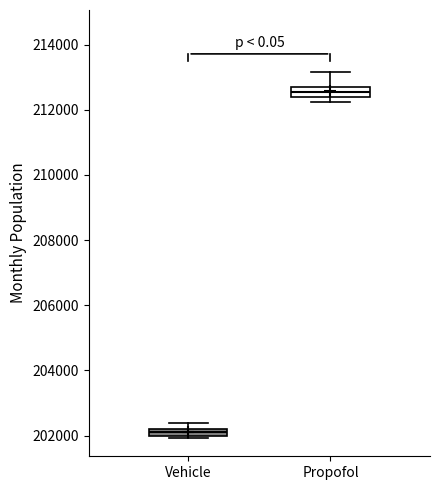

Which box's median line is the highest?

Propofol